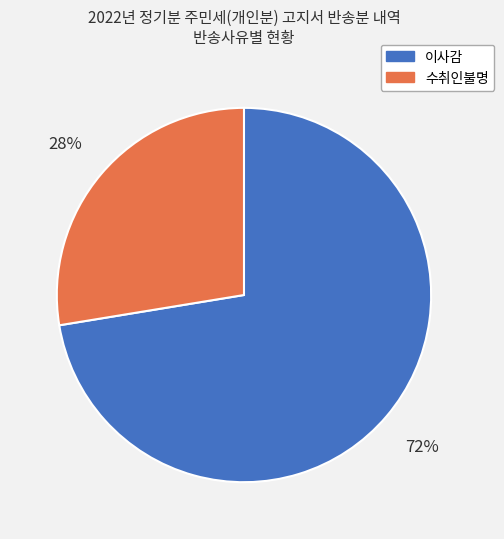

Does any single category account for the majority?

Yes